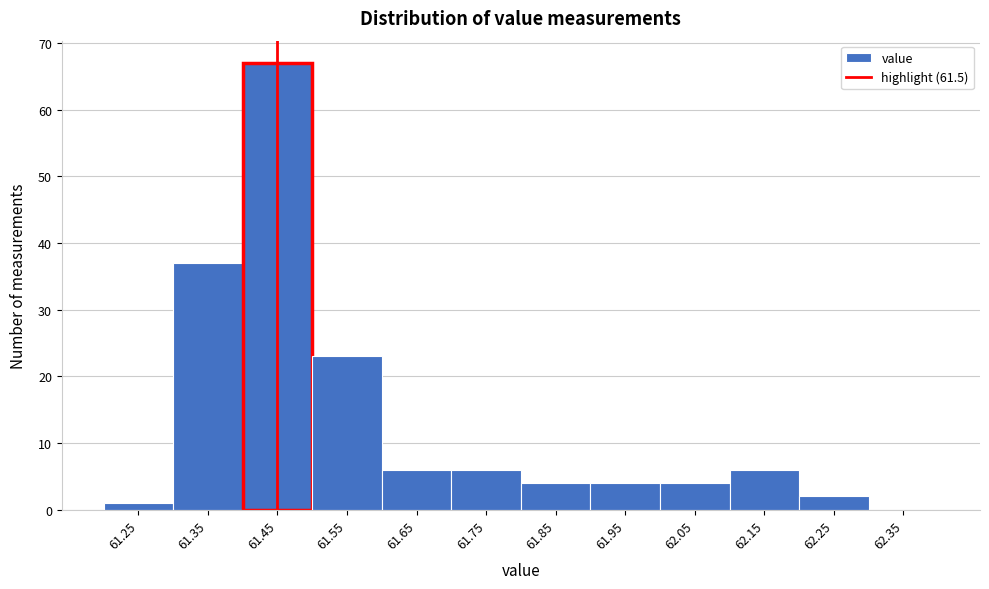

Reading left to right, list all the values displayed in this chart.

61.25=1	61.35=37	61.45=67	61.55=23	61.65=6	61.75=6	61.85=4	61.95=4	62.05=4	62.15=6	62.25=2	62.35=0